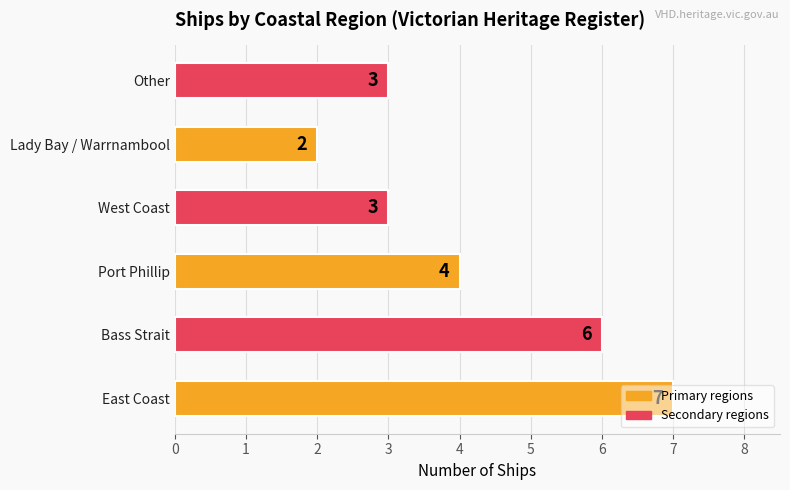

Where is the data nearest to the value 4?

Port Phillip